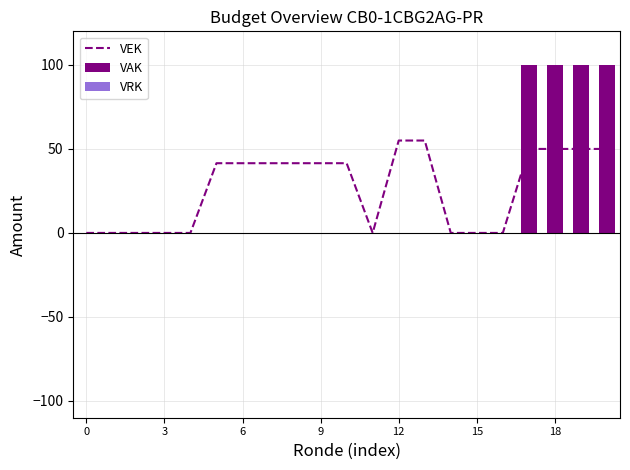

What is the highest value of the VAK series?

100